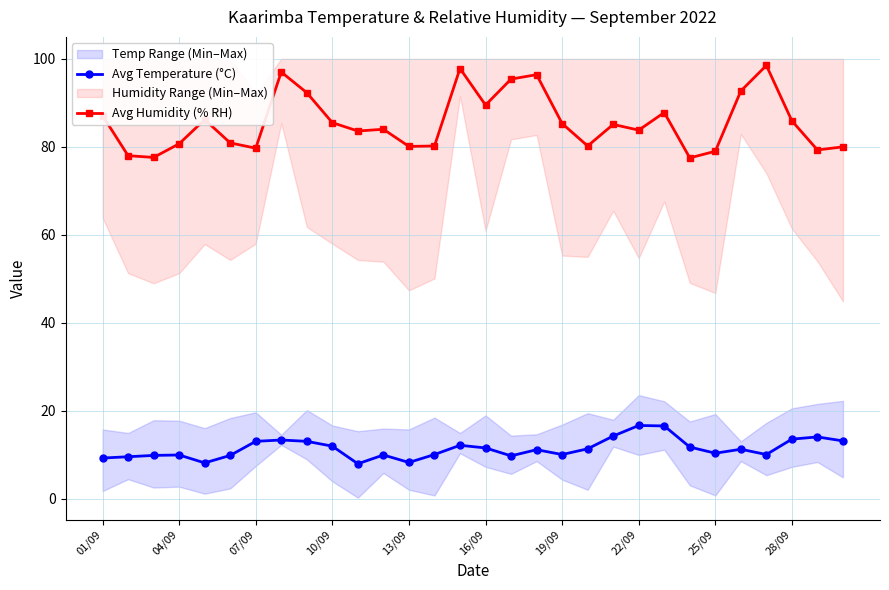

What is the maximum value for Avg Humidity (% RH)?

98.5